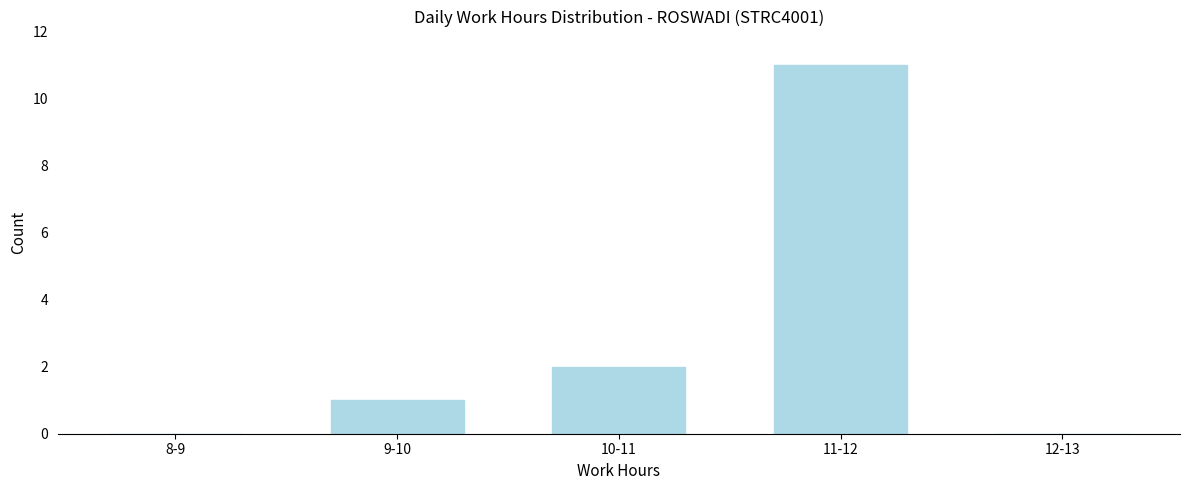

Reading left to right, list all the values displayed in this chart.

8-9=0	9-10=1	10-11=2	11-12=11	12-13=0